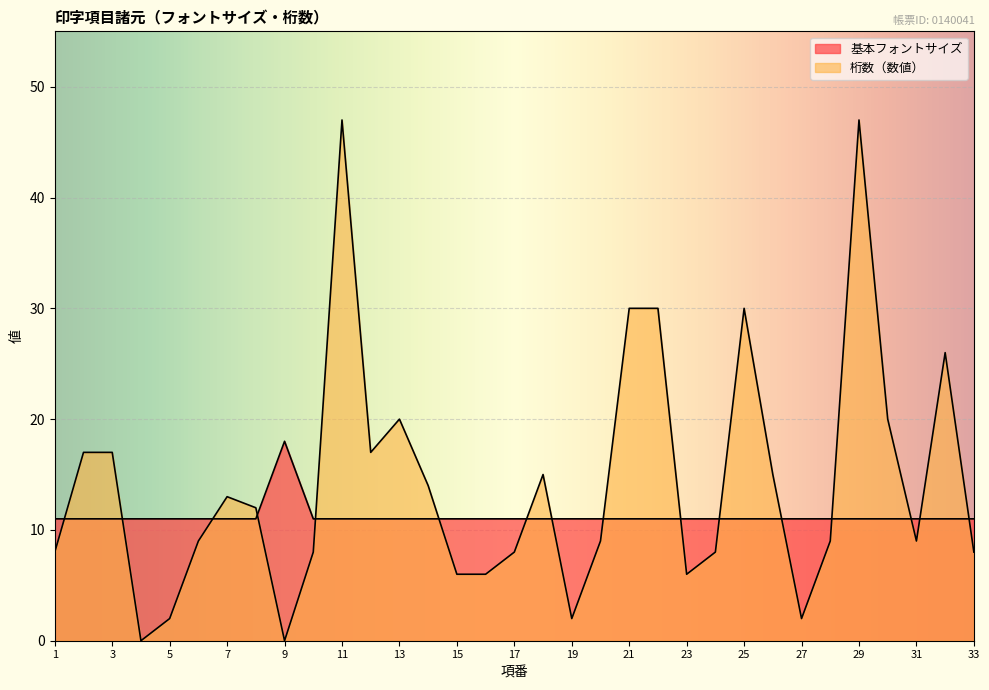

Is it true that 桁数（数値） equals 77 at 11?

False